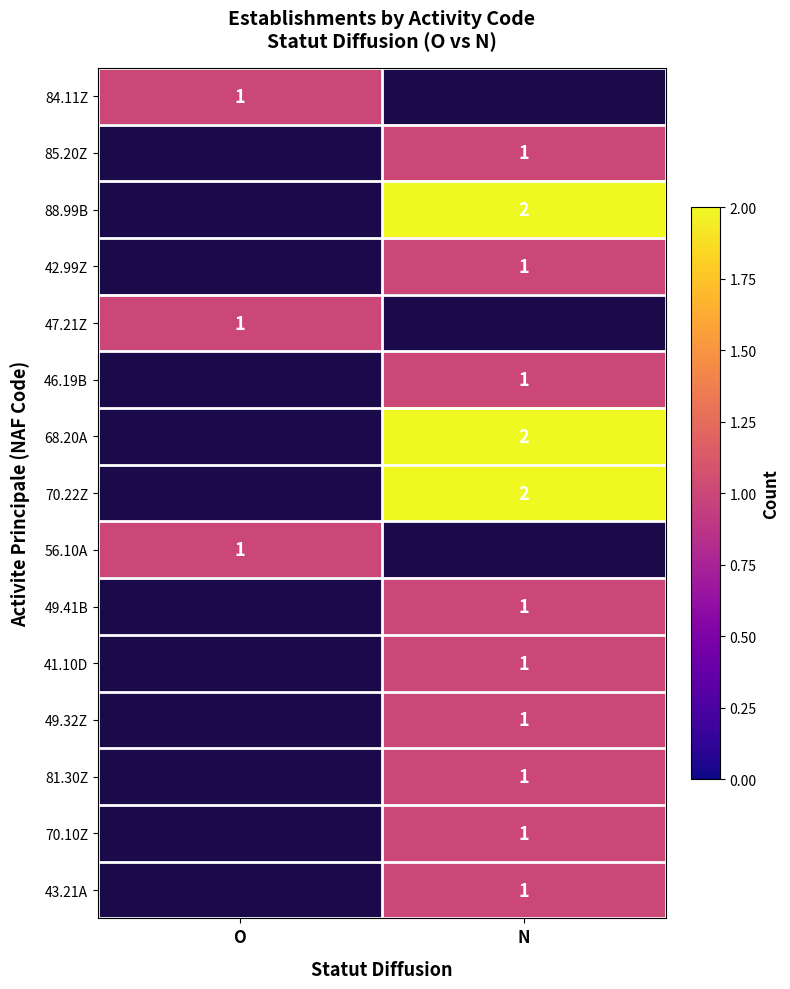

Between N and O, which is larger?

O